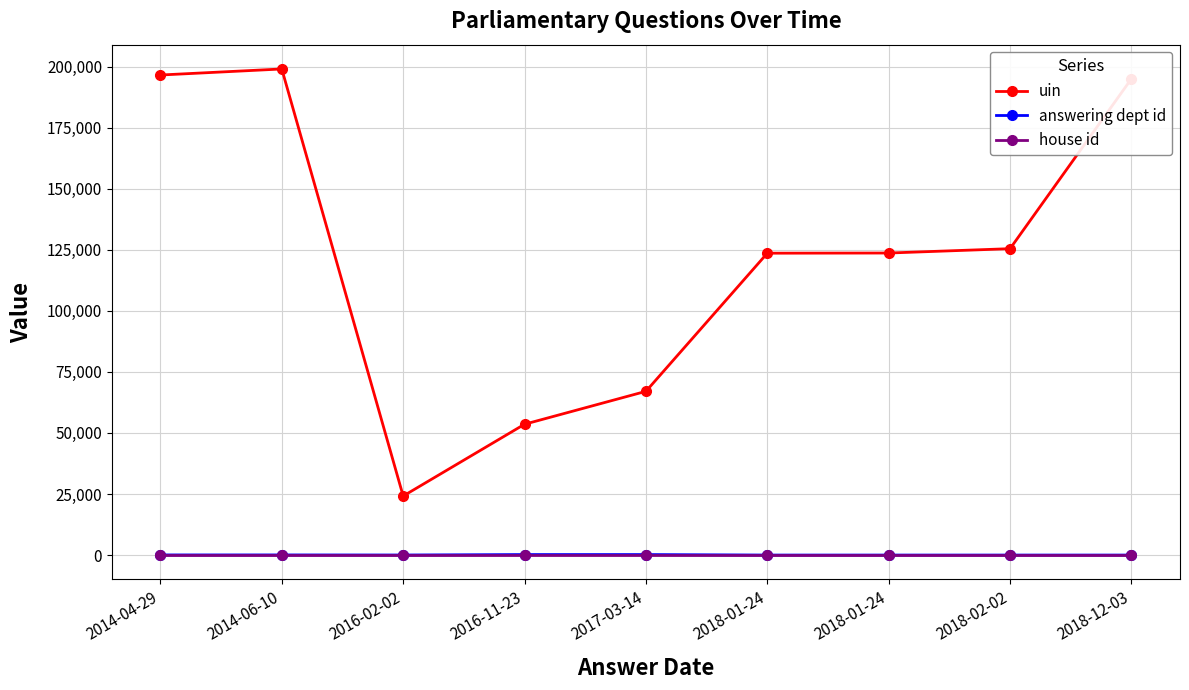

The value of uin at 2018-12-03 is 126111. True or false?

False